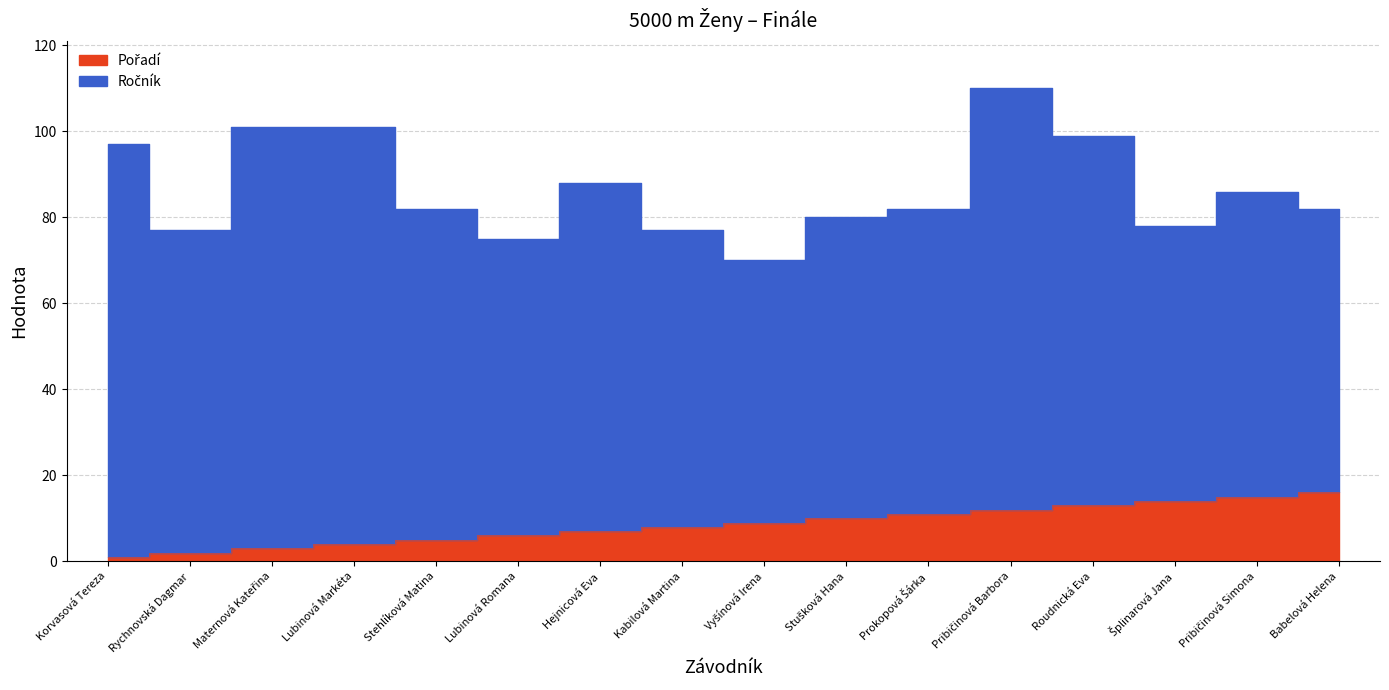

What is the smallest value displayed?

1